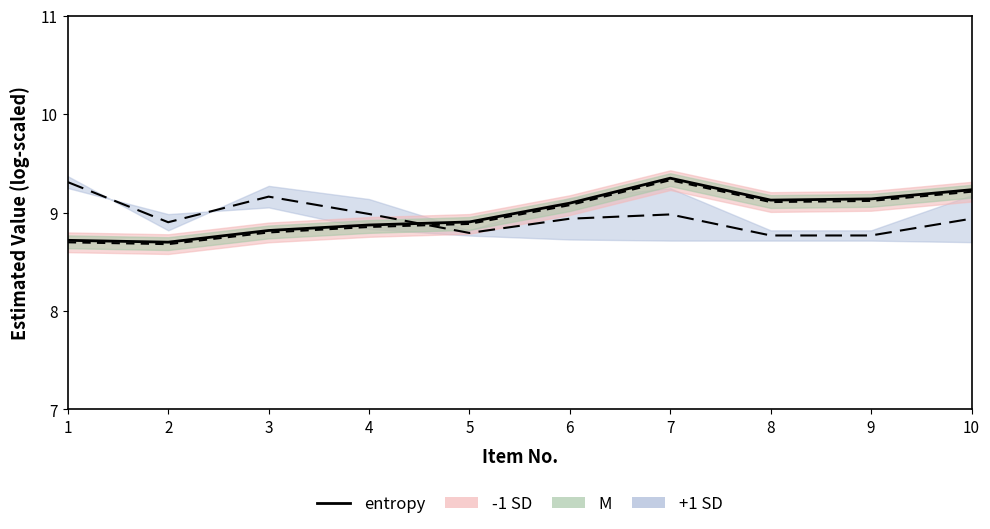

At which category does the data reach its first local valley?

2